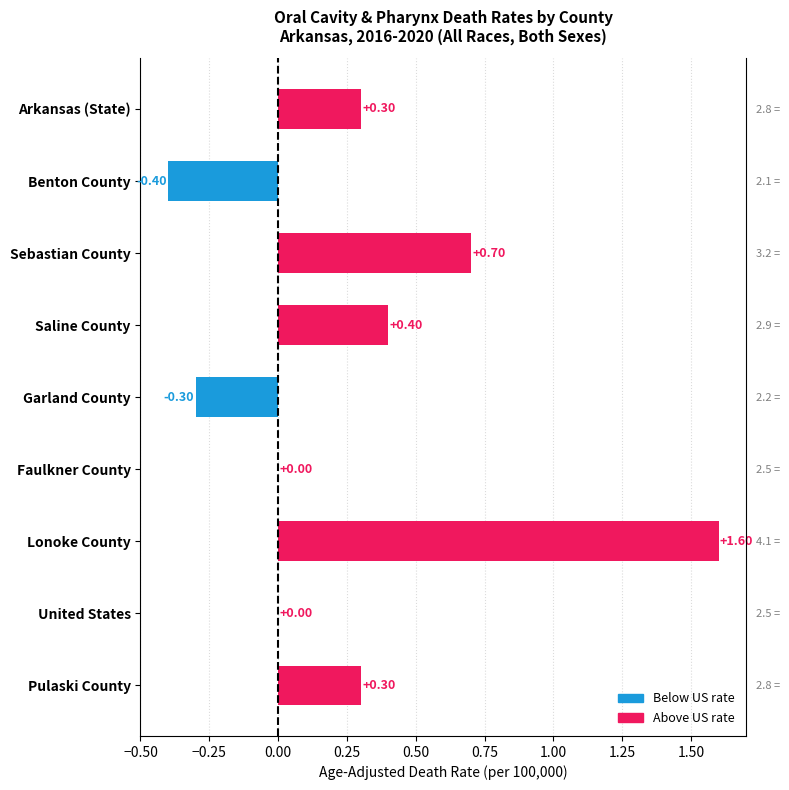

How many values are below 0?

2